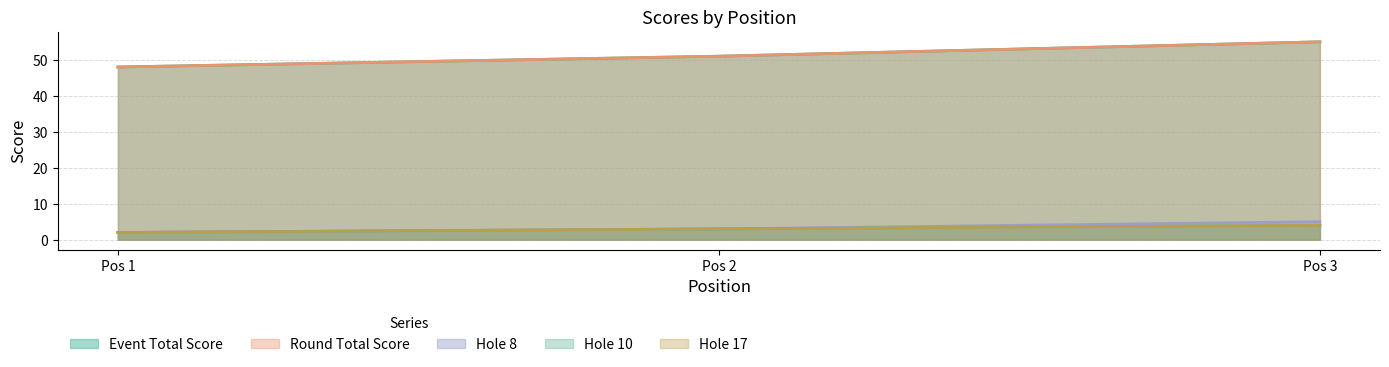

Which series has the largest total across all categories?

event_total_score